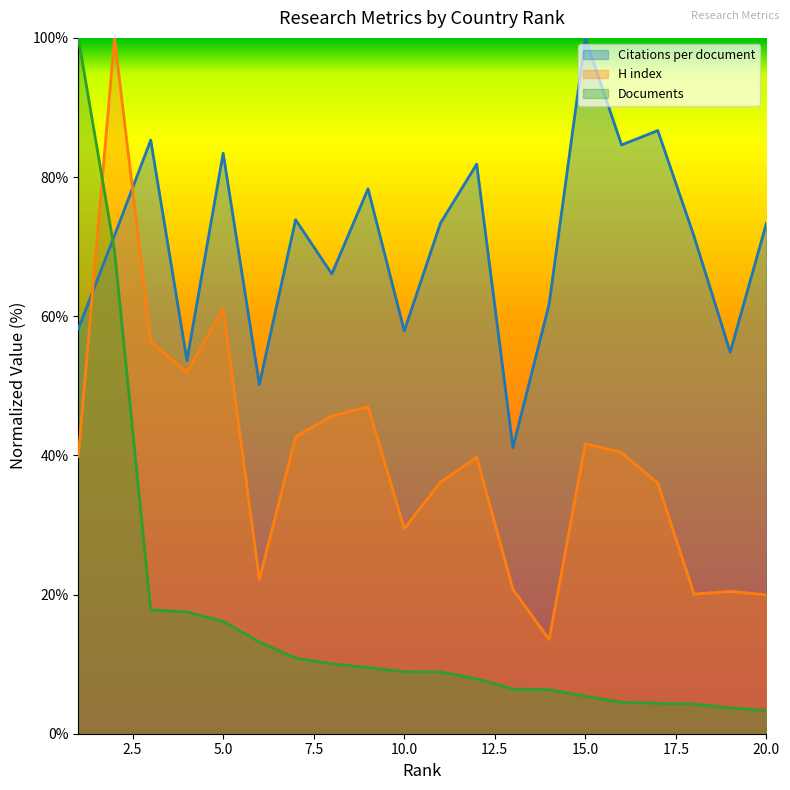

After their last crossing, which series has the higher values: H index or Documents?

H index